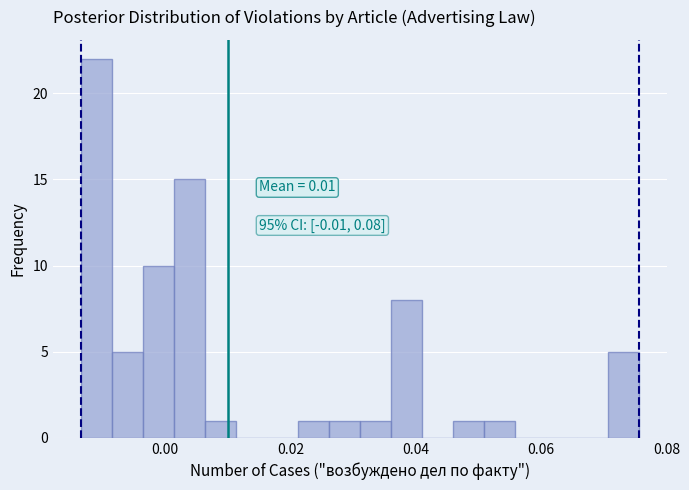

Read against the x-axis, roughly where is the centre of the tallest bar?

-0.010